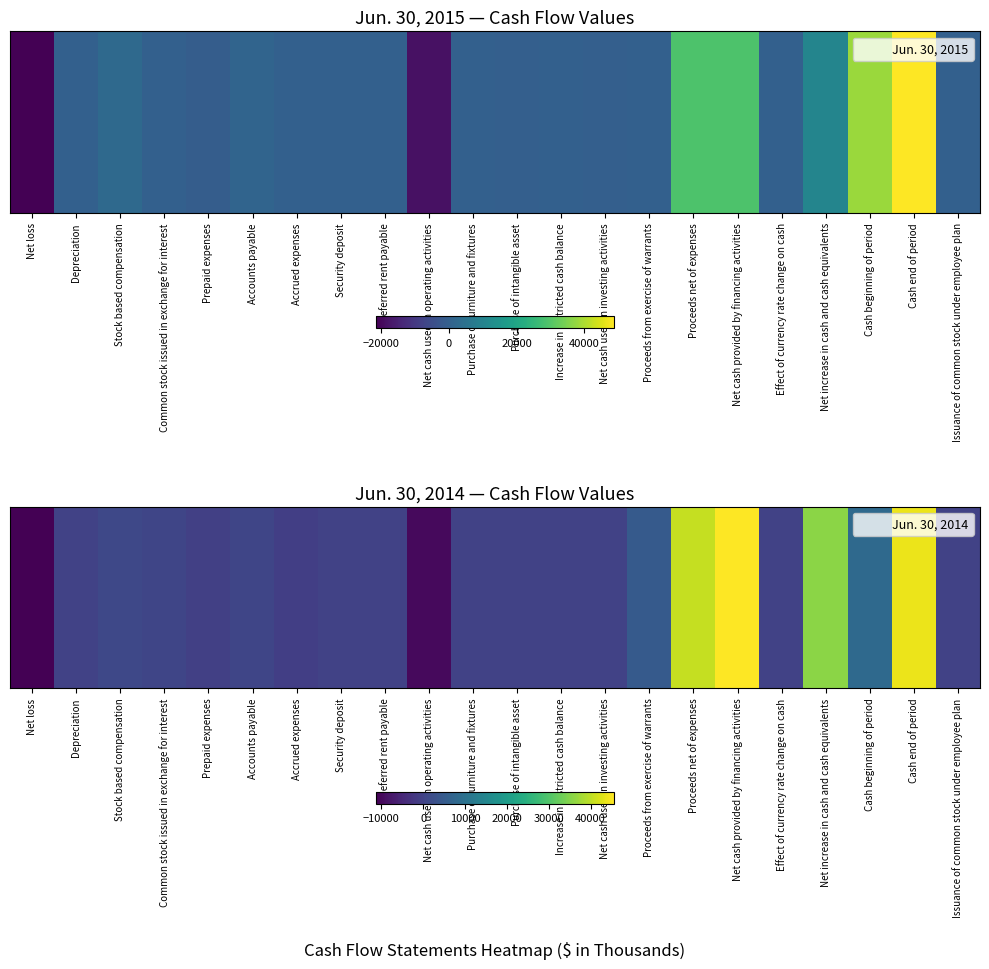

What is the sum of the values at Accounts payable and Deferred rent payable?

753